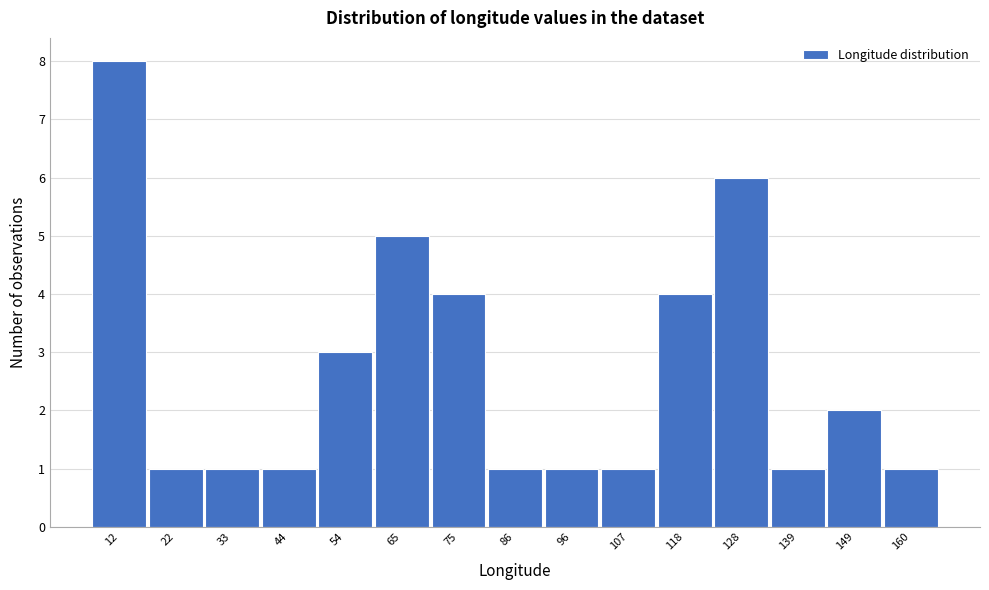

Reading left to right, list all the values displayed in this chart.

8	1	1	1	3	5	4	1	1	1	4	6	1	2	1